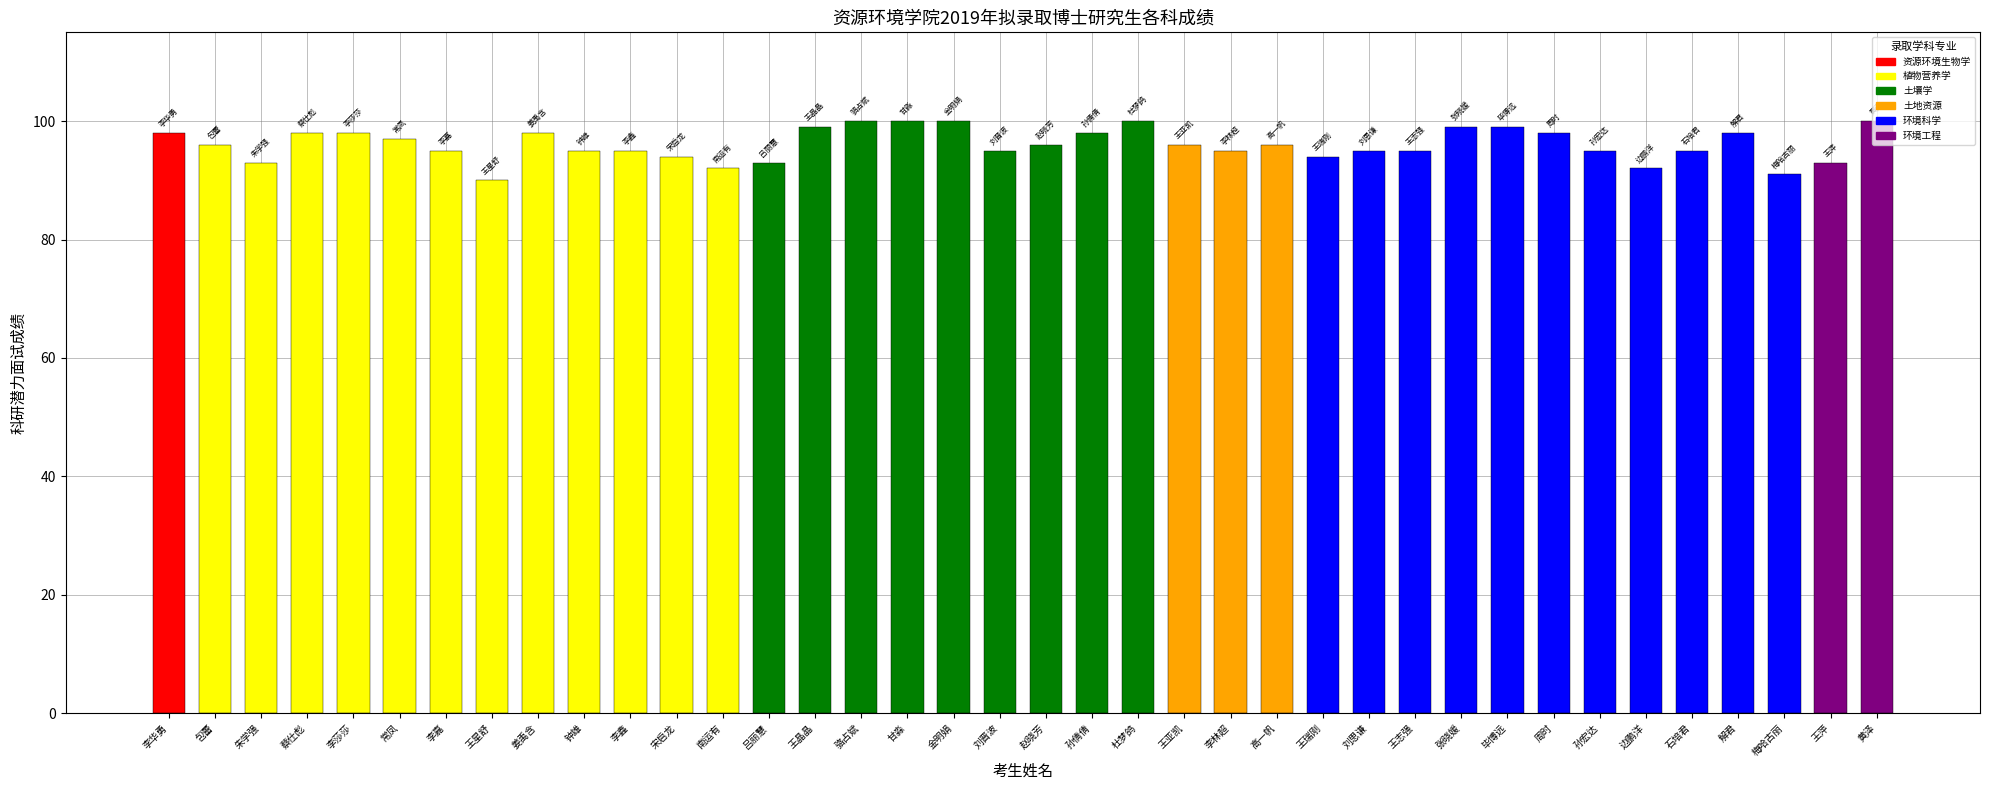

The value at 李鑫 is 95. True or false?

True